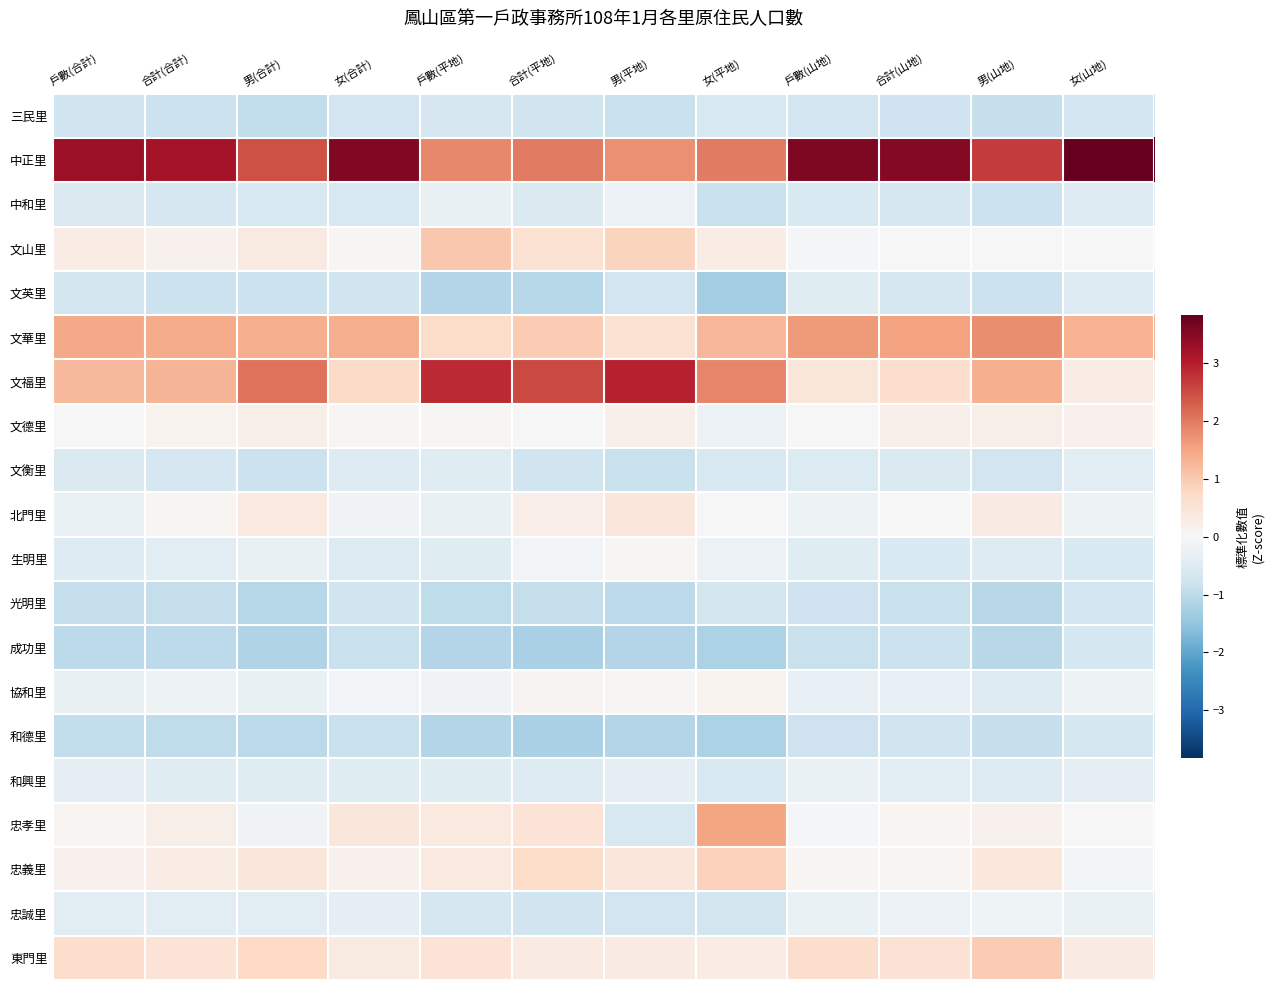

Which series changed the most between 男(合計) and 女(合計)?

文福里